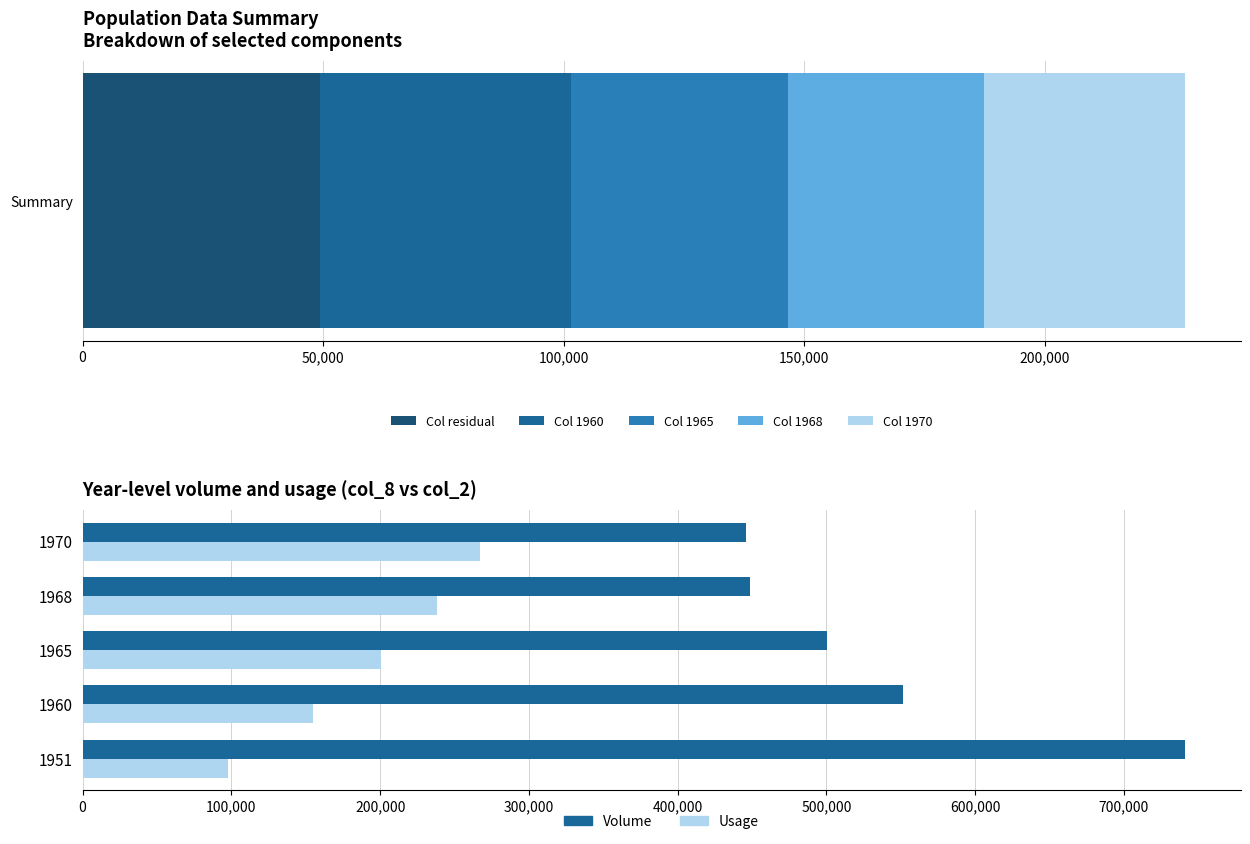

How many groups of bars are there?

5